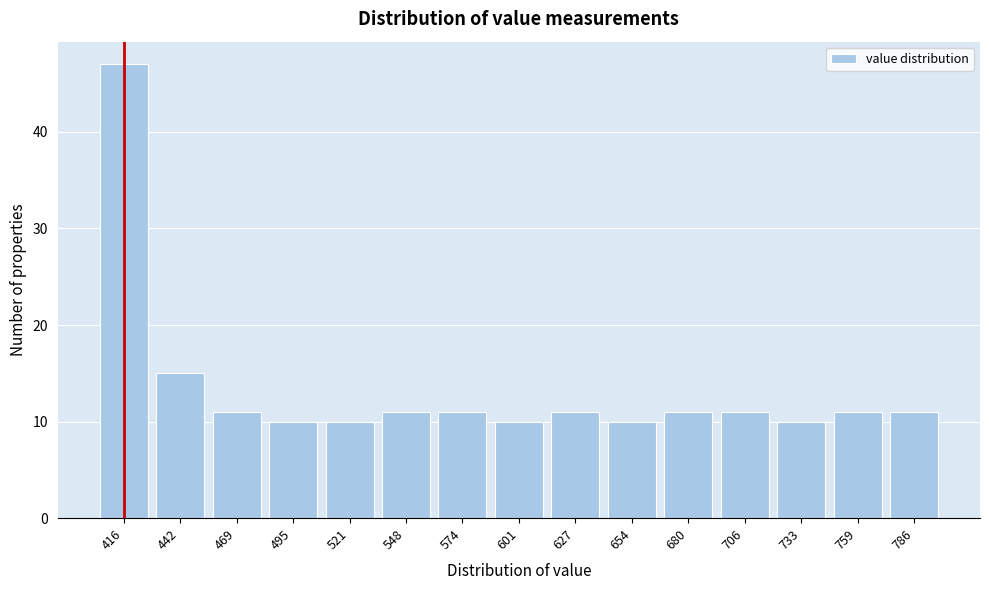

Reading left to right, transcribe all the data shown in this chart.

47	15	11	10	10	11	11	10	11	10	11	11	10	11	11